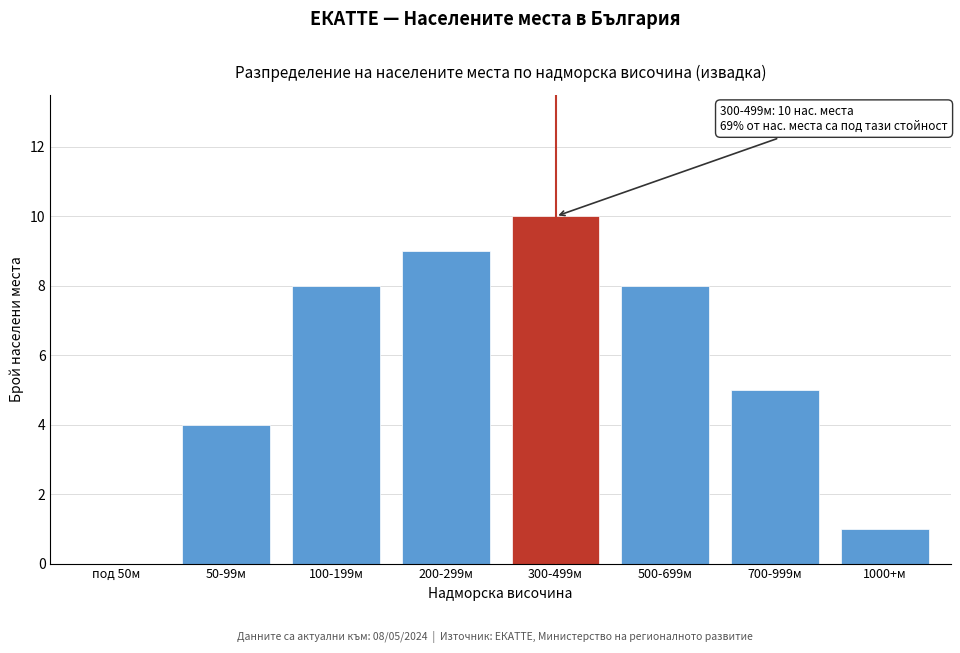

Reading left to right, transcribe all the data shown in this chart.

под 50м=0	50-99м=4	100-199м=8	200-299м=9	300-499м=10	500-699м=8	700-999м=5	1000+м=1